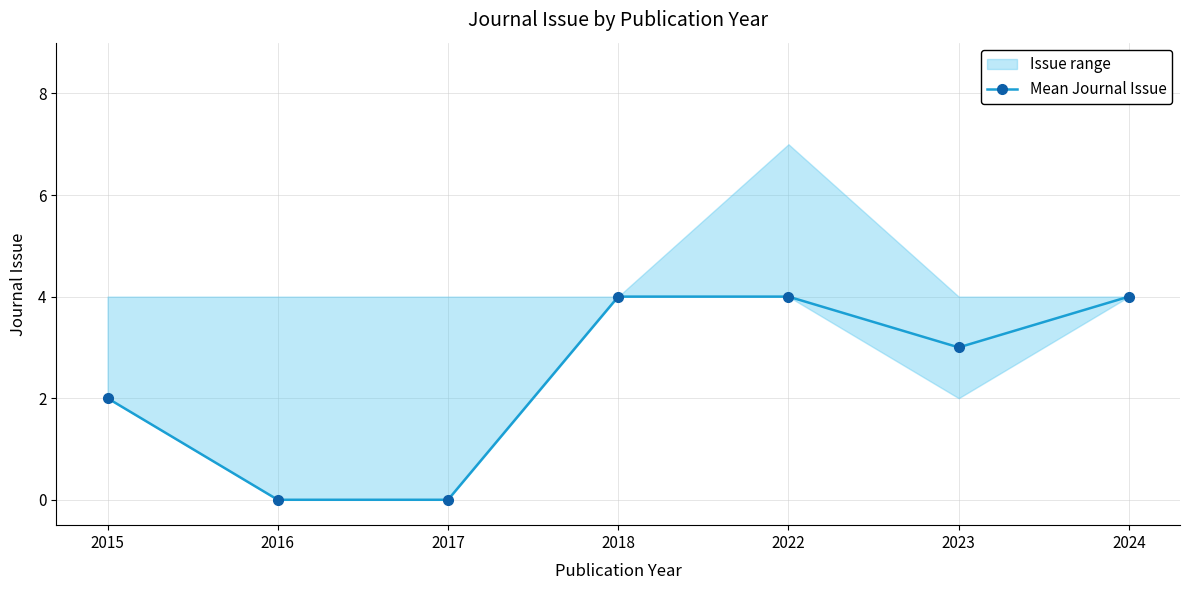

How many categories are shown in the chart?

7